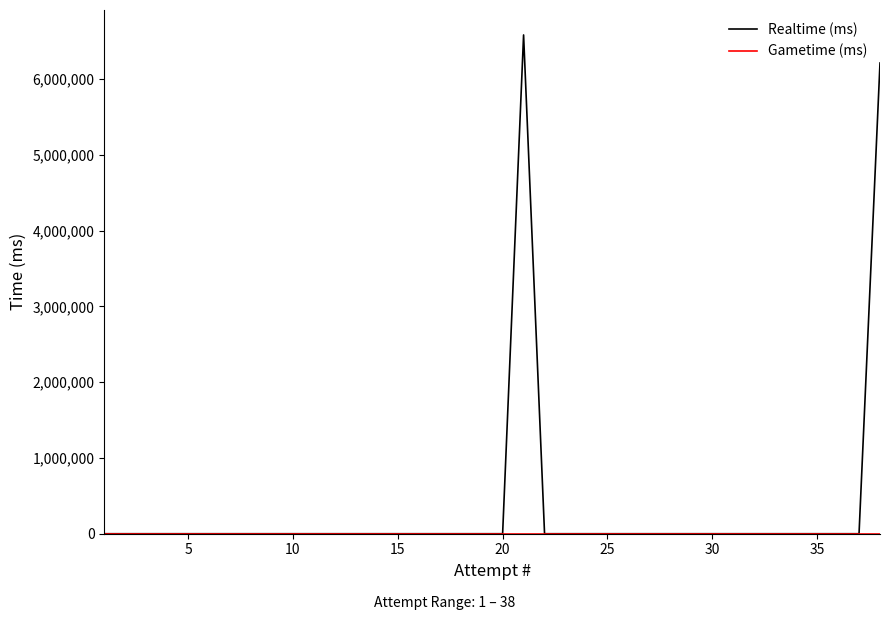

What is the maximum value for Realtime (ms)?

6583408